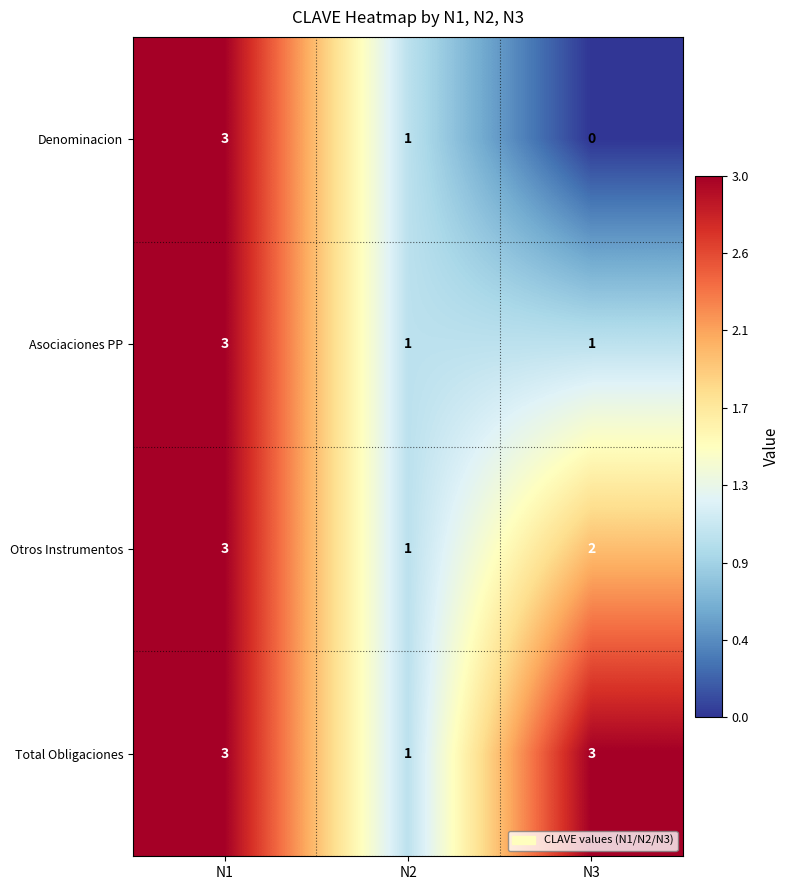

What is the maximum value shown in the chart?

3